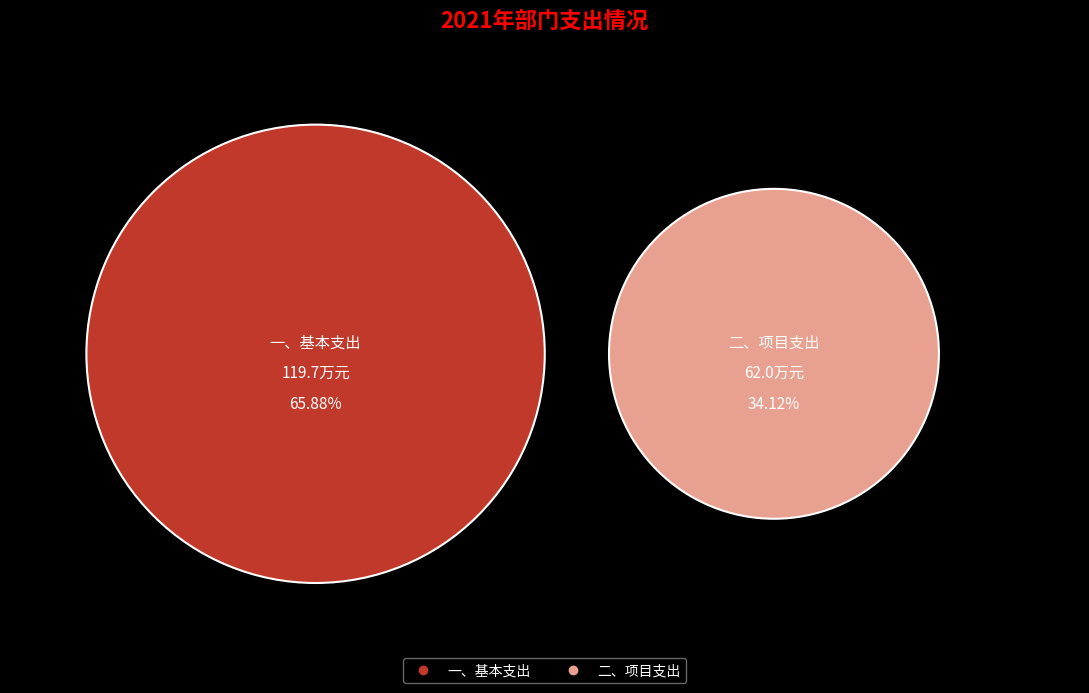

How much of the chart is everything except 二、项目支出?

65.9%